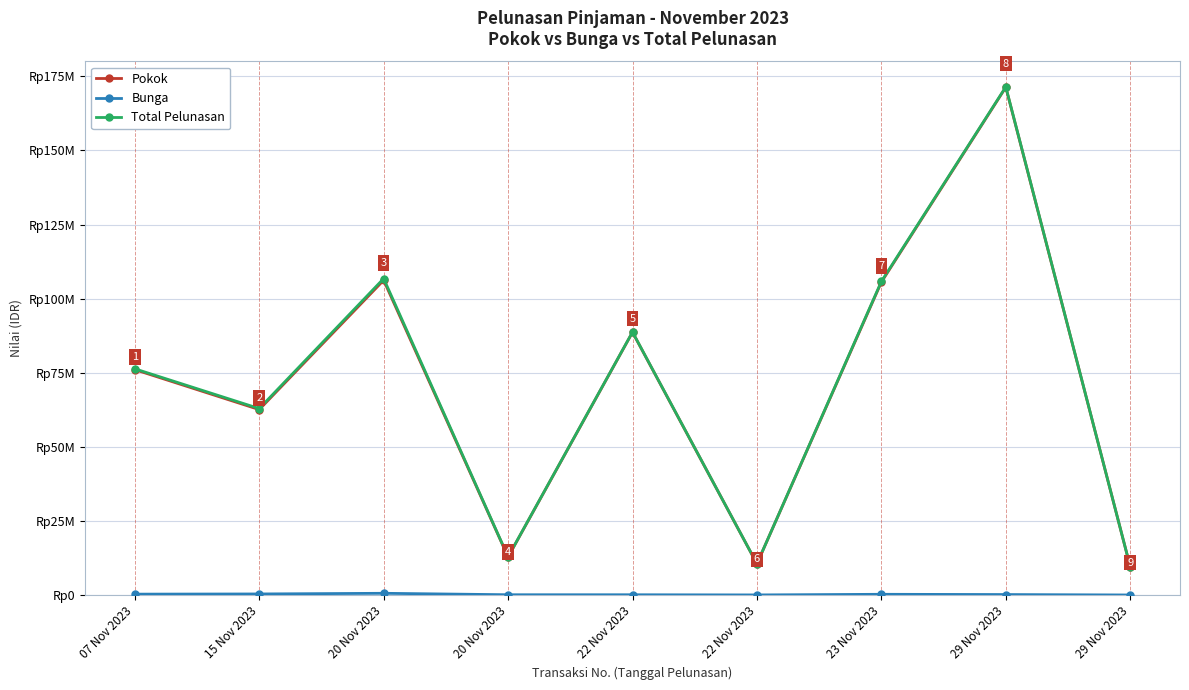

Does the chart display data point markers on the line(s)?

Yes